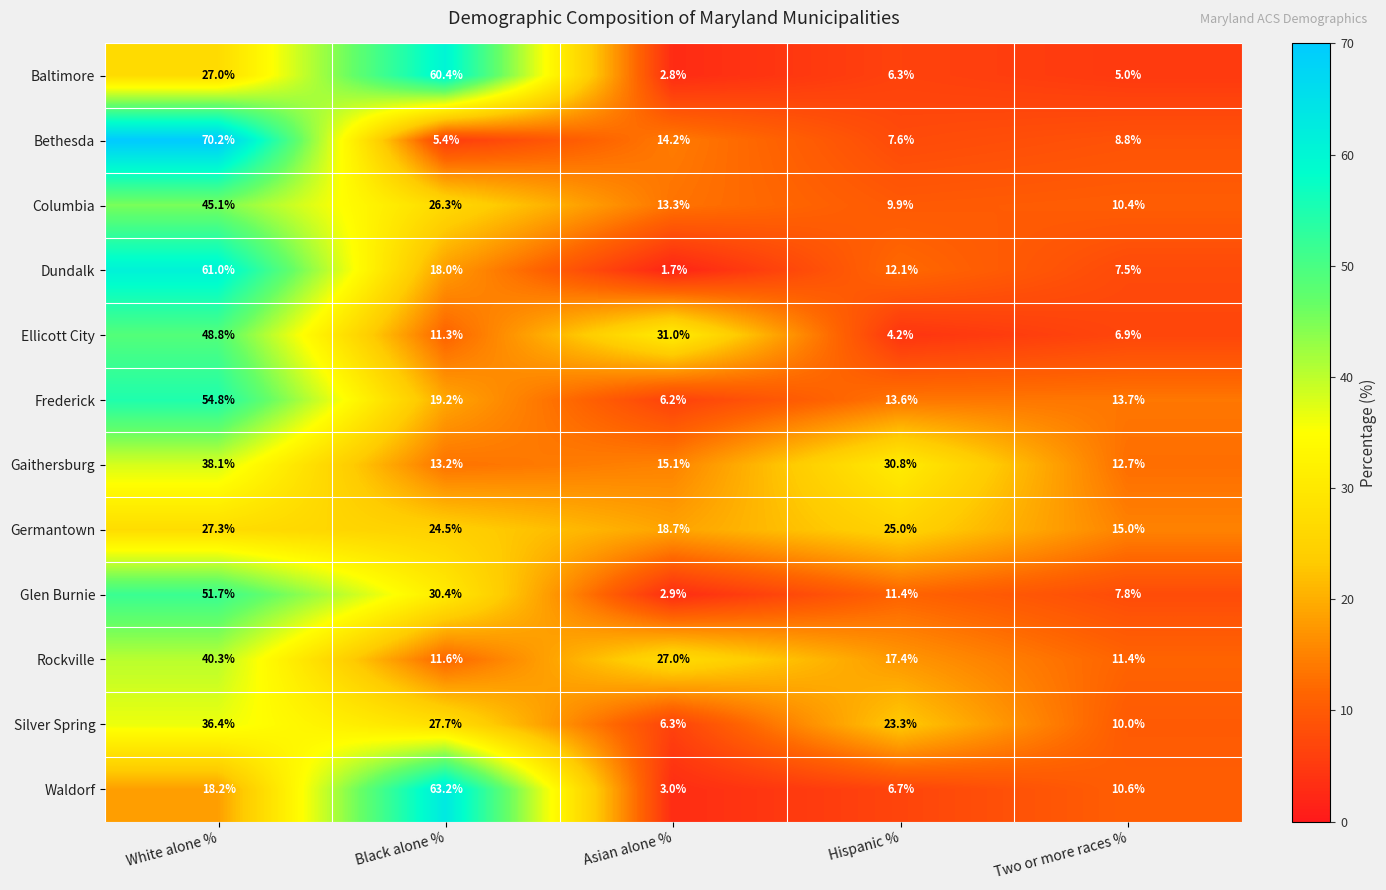

What is the difference between the Bethesda values at Black alone % and White alone %?

64.8